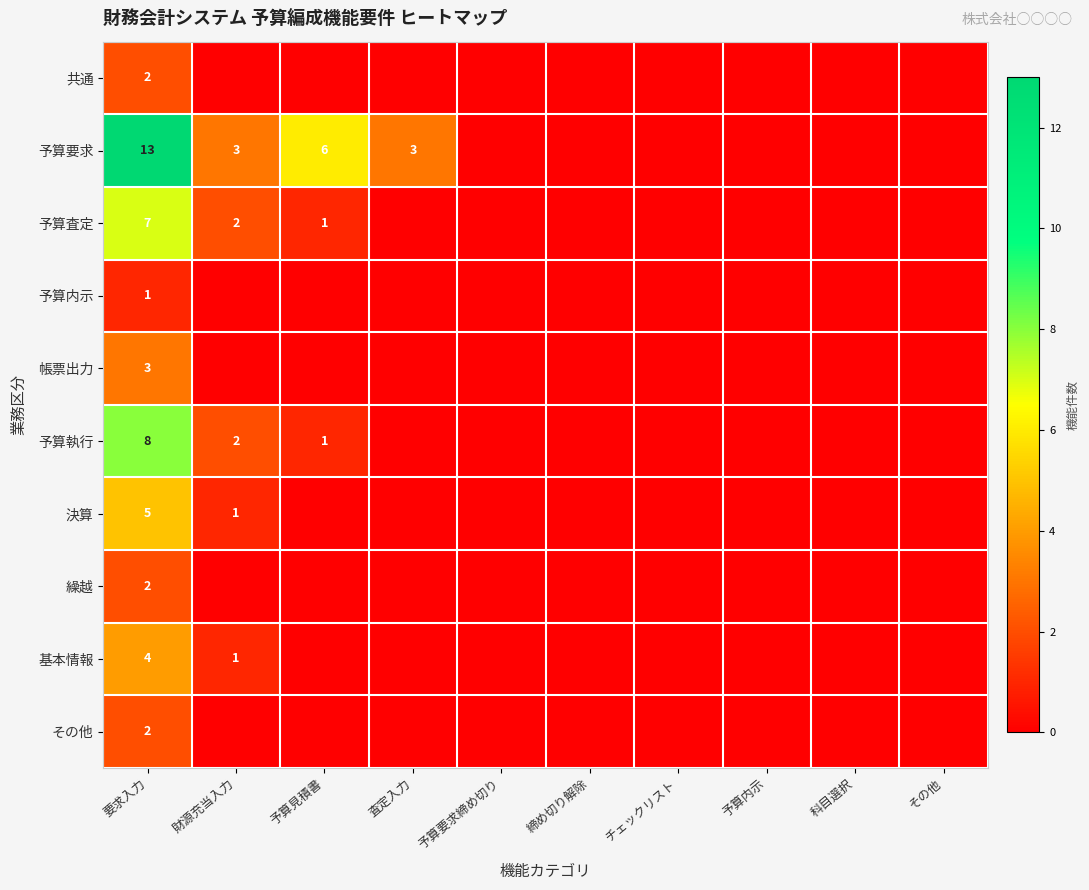

Between 締め切り解除 and チェックリスト, which is larger?

締め切り解除